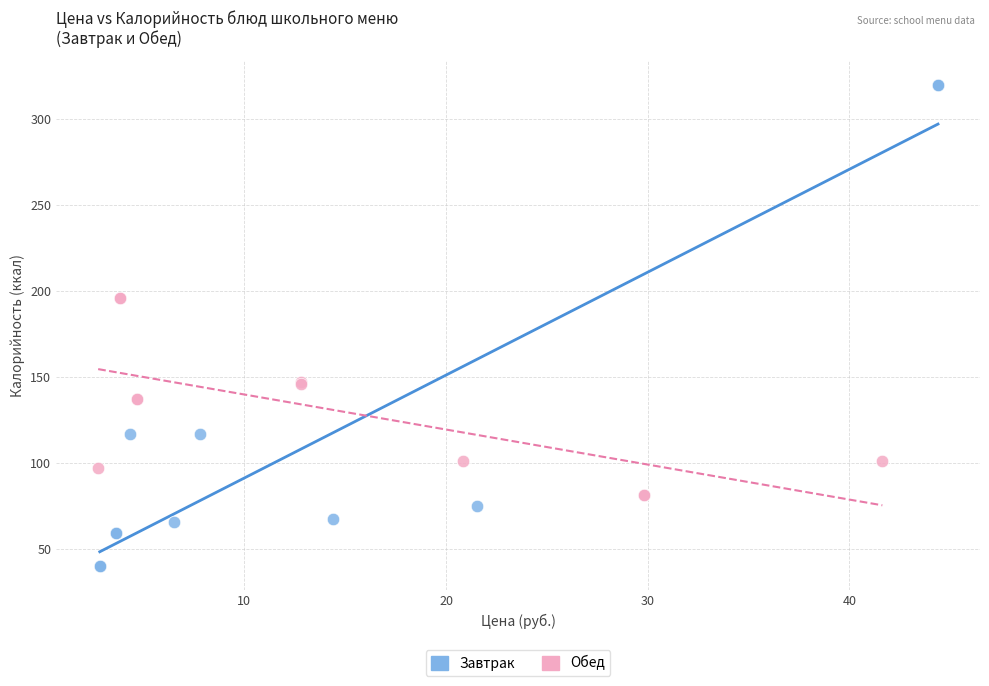

Which series contains the highest Y value?

Завтрак